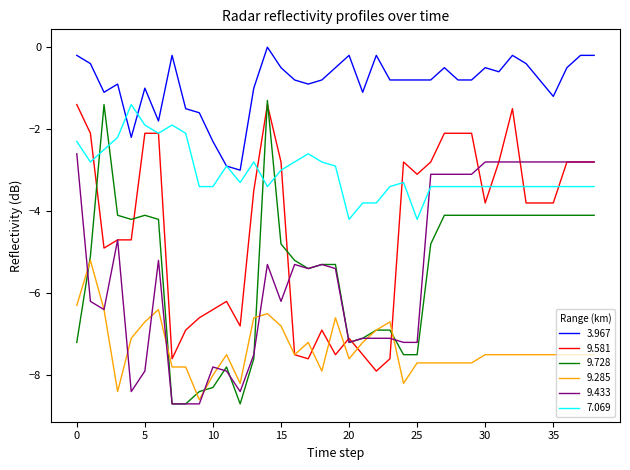

What is the sum of all 7.069 values?

-119.4